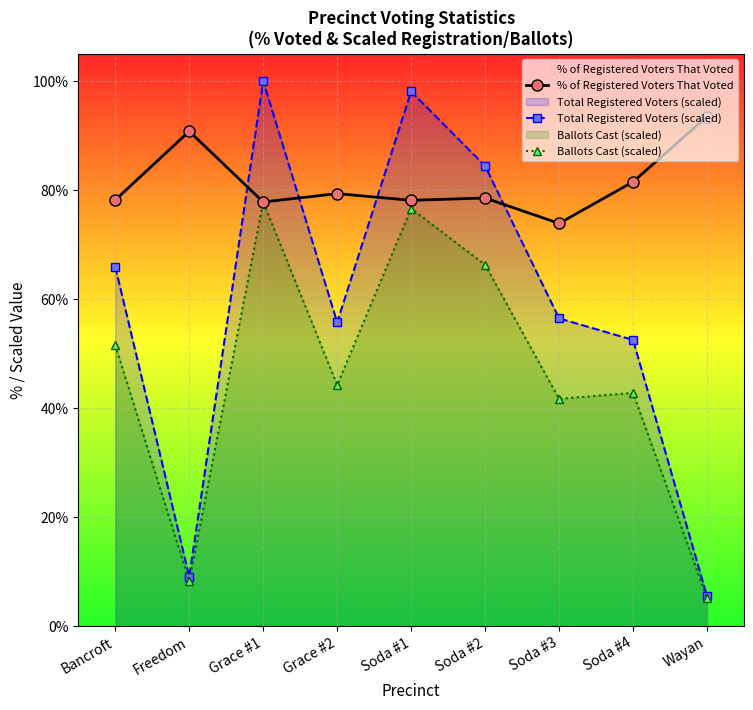

What is the label of the 4th point from the left?

Grace #2